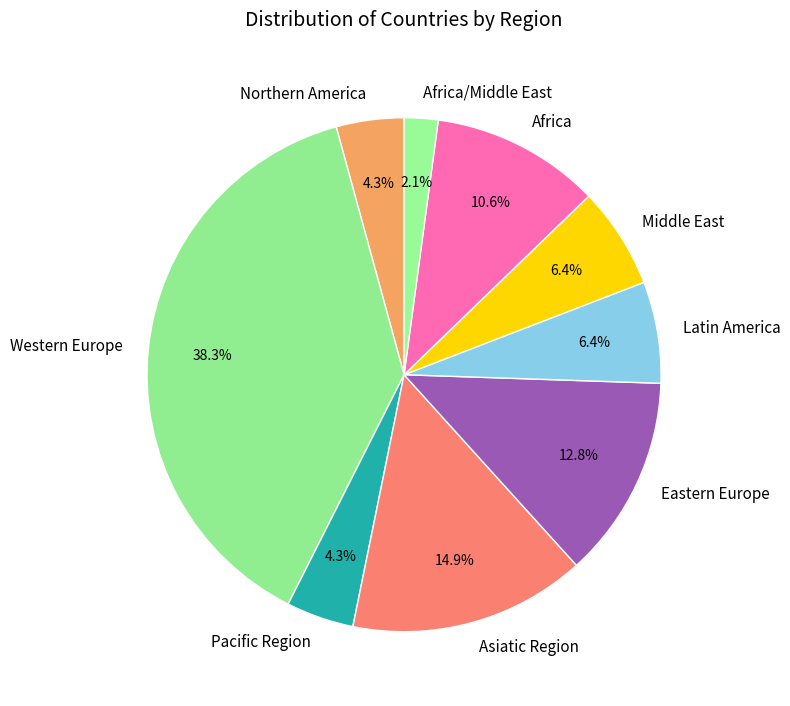

How much of the chart is everything except Northern America?

95.7%